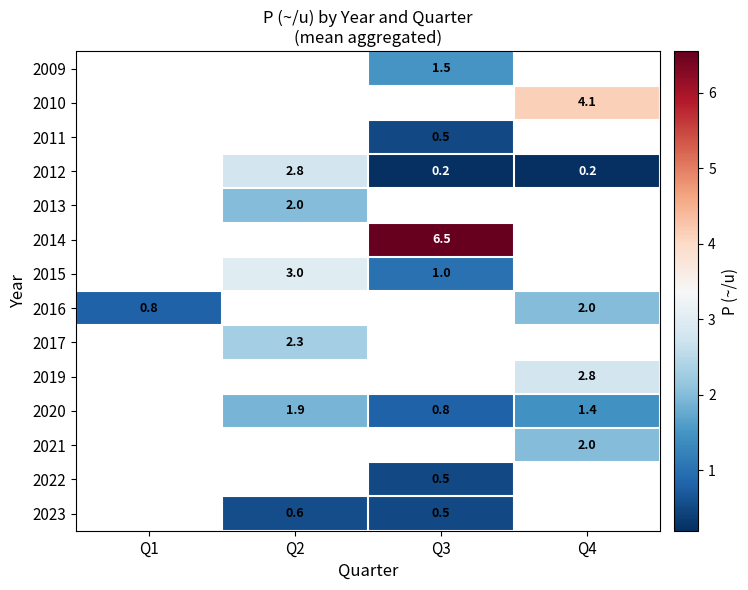

Is it true that 2010 equals 2.0 at Q4?

False